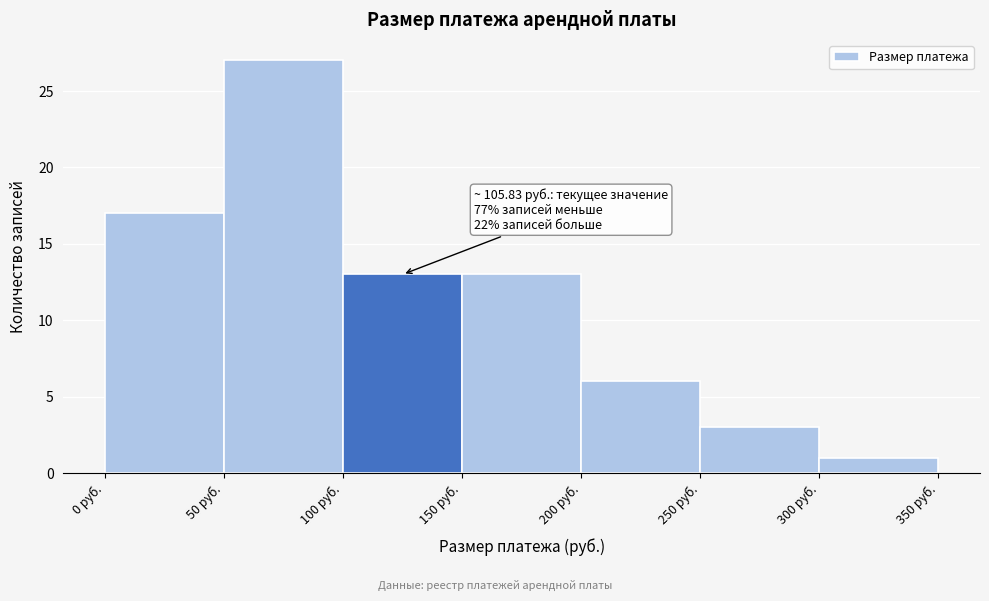

Which range on the x-axis has the tallest bar?

50 to 100